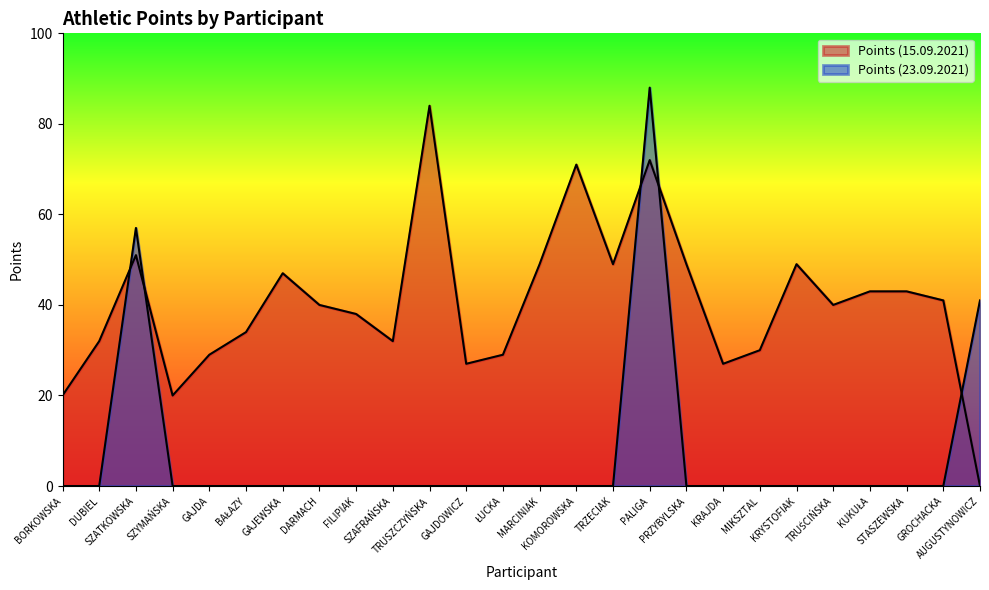

What is the maximum value shown in the chart?

88